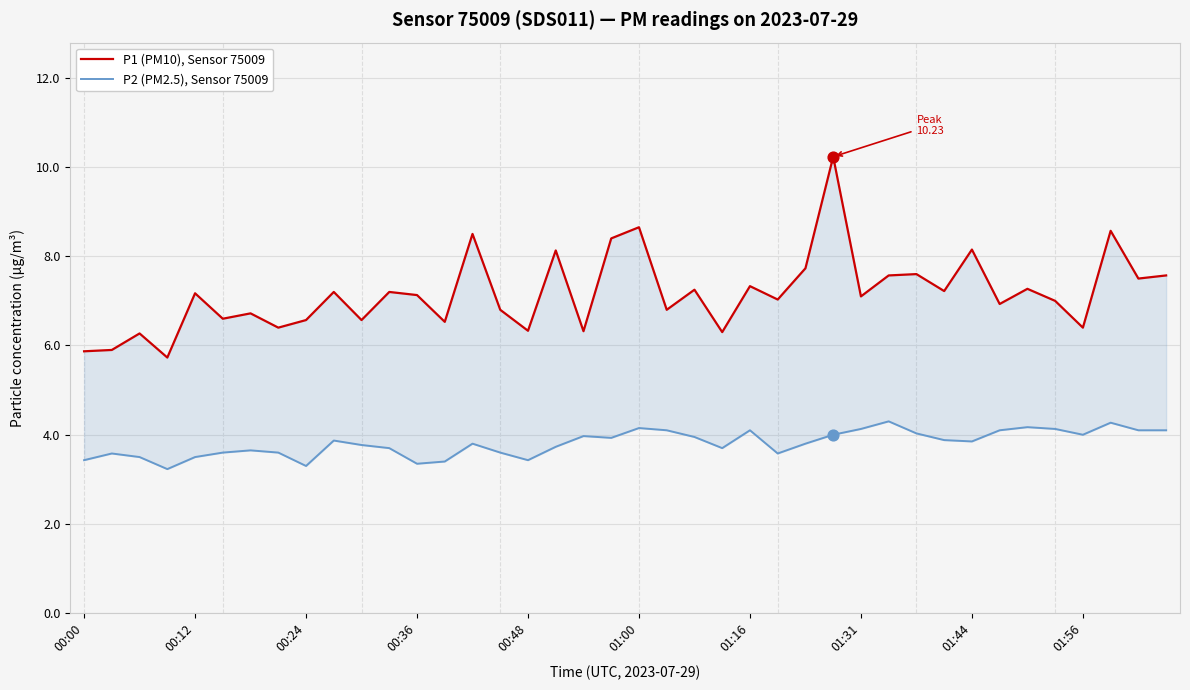

Which series has the widest spread of Y values?

P1 (PM10), Sensor 75009